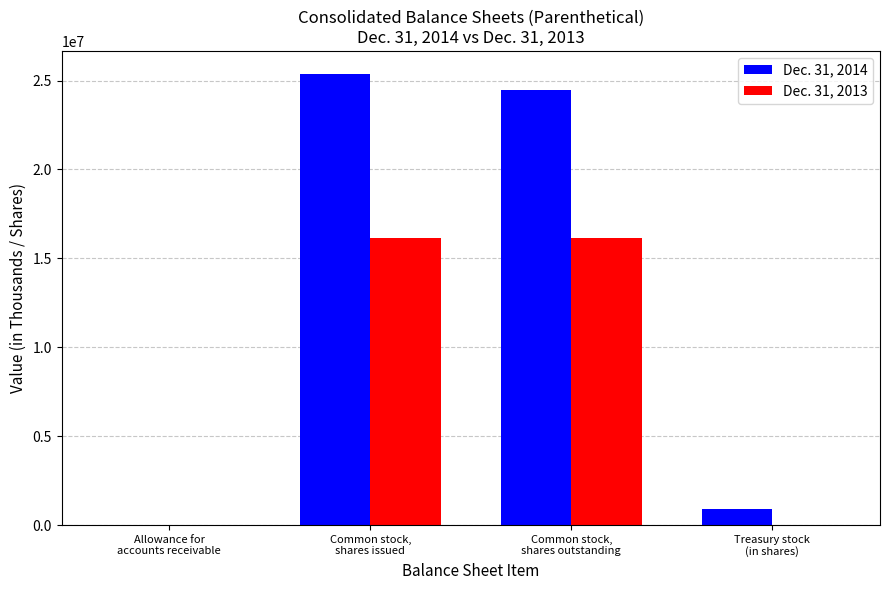

What is the greatest value displayed?

25393433